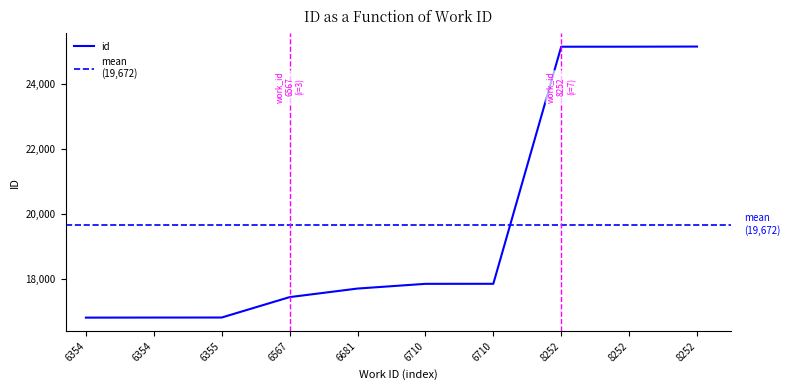

At which label is the value closest to 20977?

6710